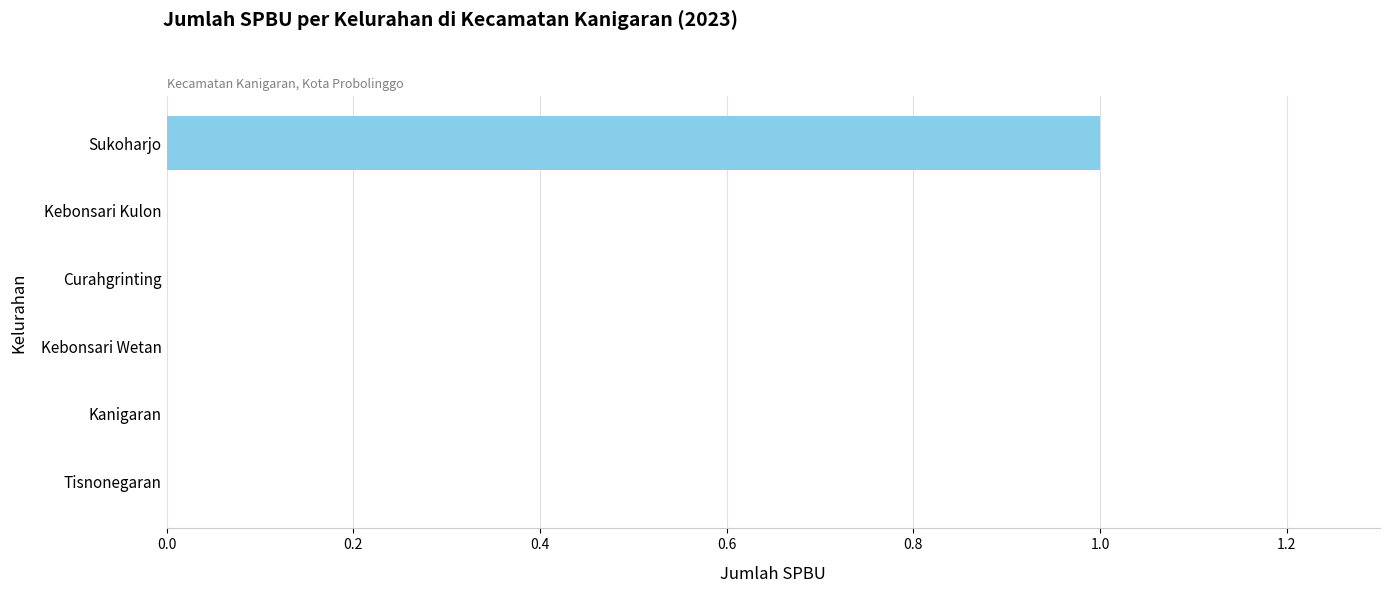

Is it true that the value at Curahgrinting is -1?

False